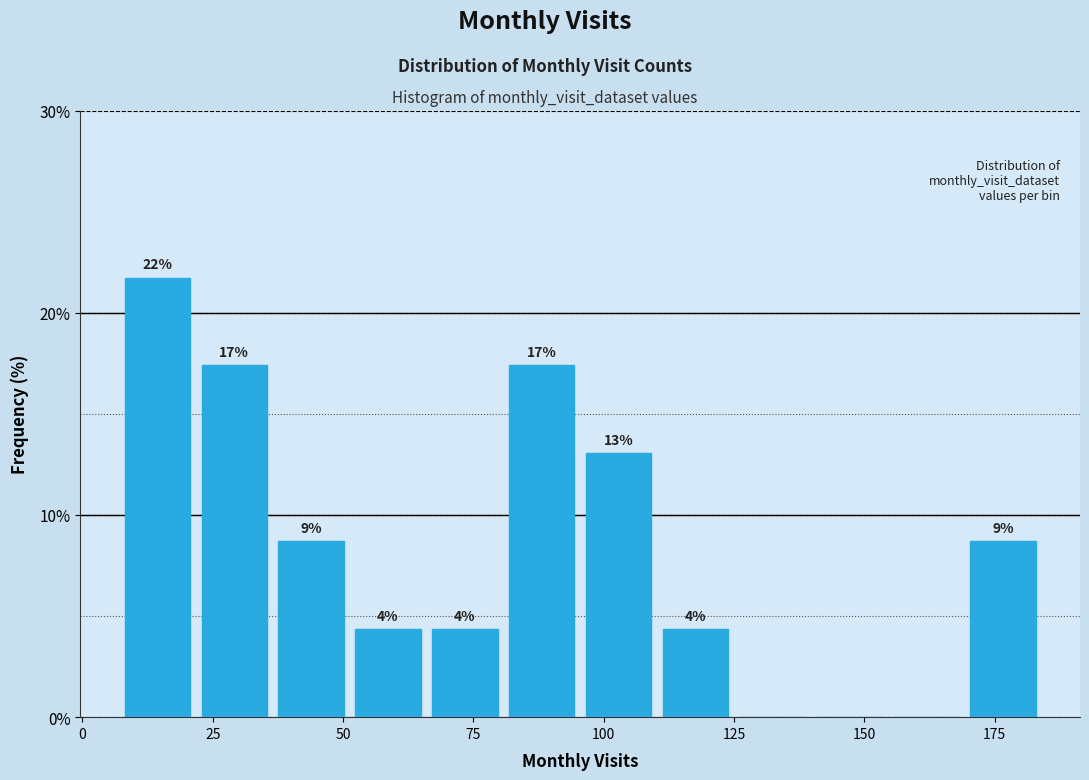

Read against the x-axis, roughly where is the centre of the tallest bar?

15